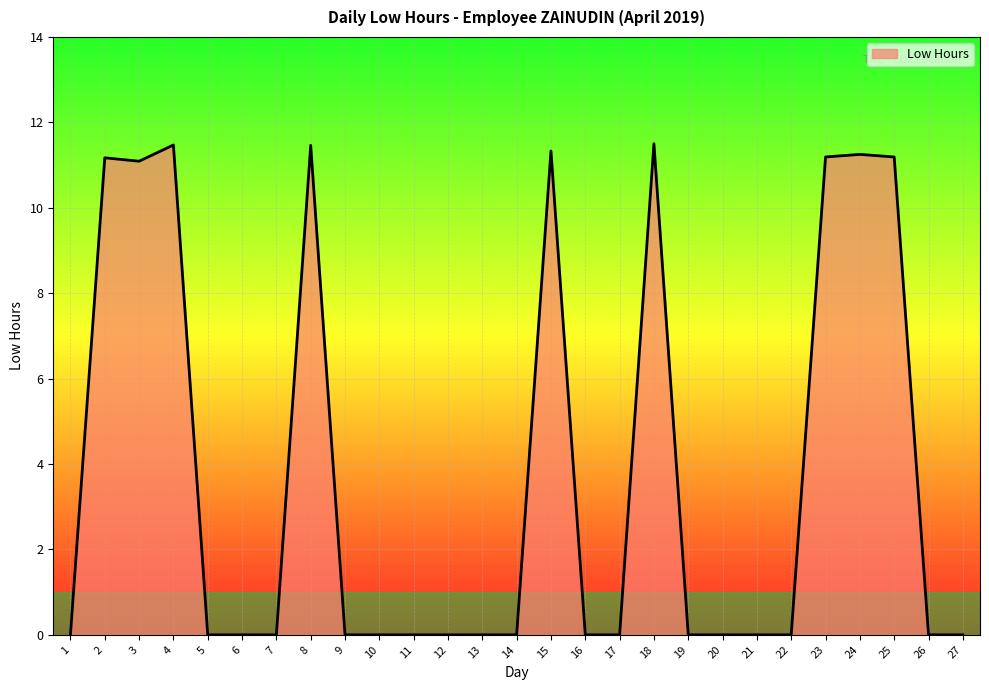

How many lines are shown in the chart?

1